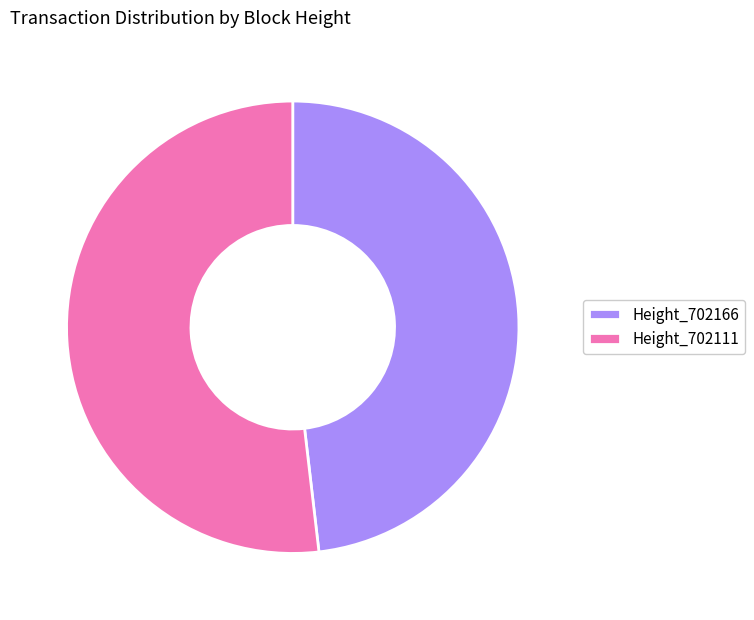

Does any single category account for the majority?

Yes